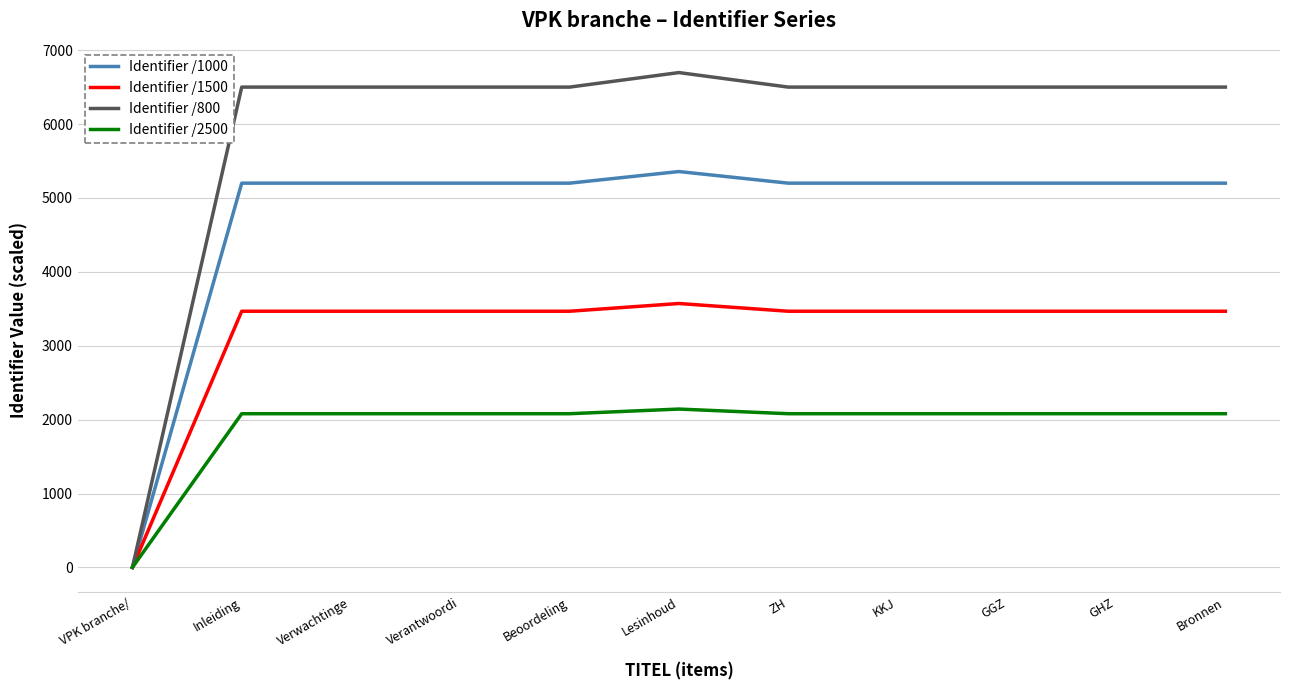

Which series has the largest total across all categories?

Identifier /800